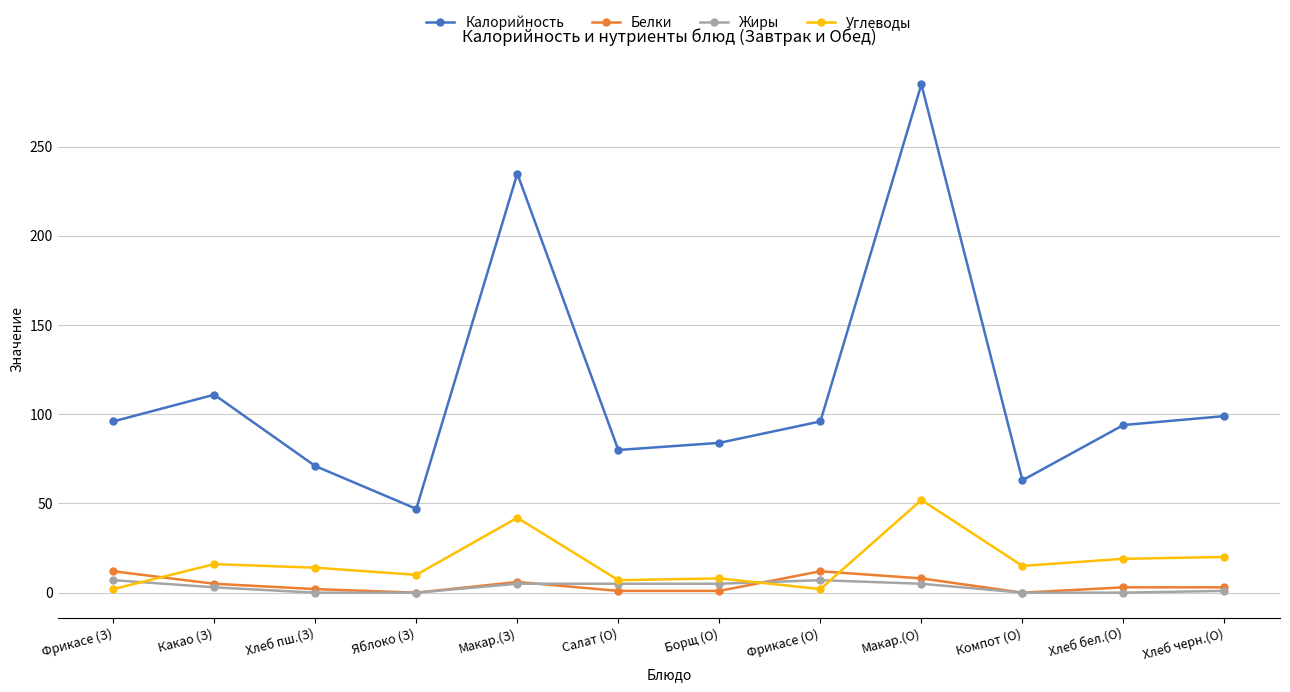

Does the chart display data point markers on the line(s)?

Yes